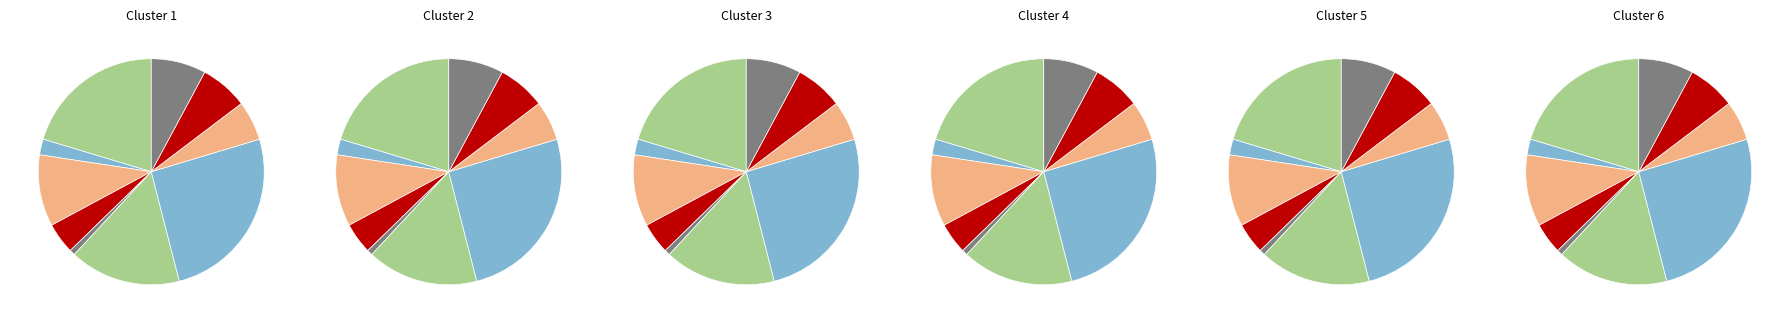

Approximately how many times larger is the value at Суп картофельный compared to Икра кабачковая?

7.1